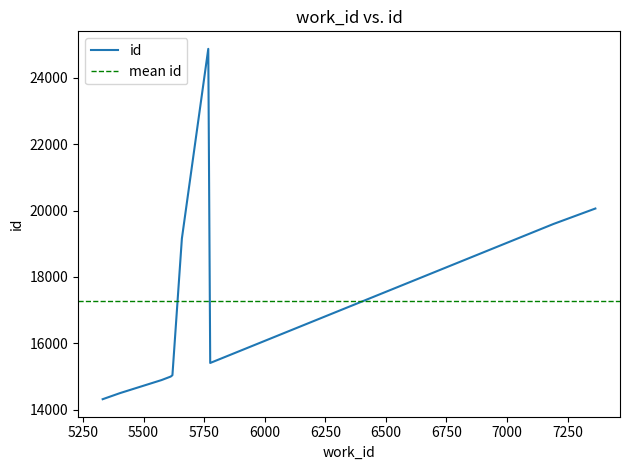

How many categories are shown in the chart?

10